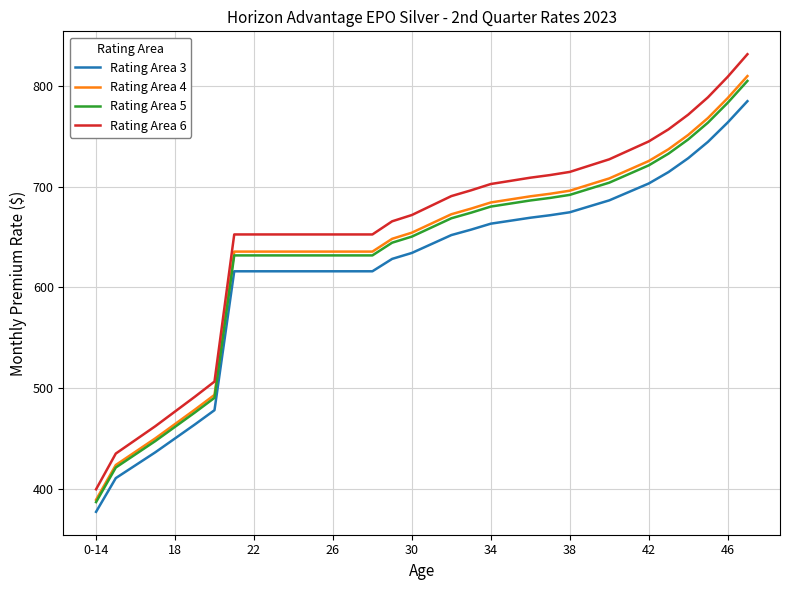

What is the minimum value shown in the chart?

377.1